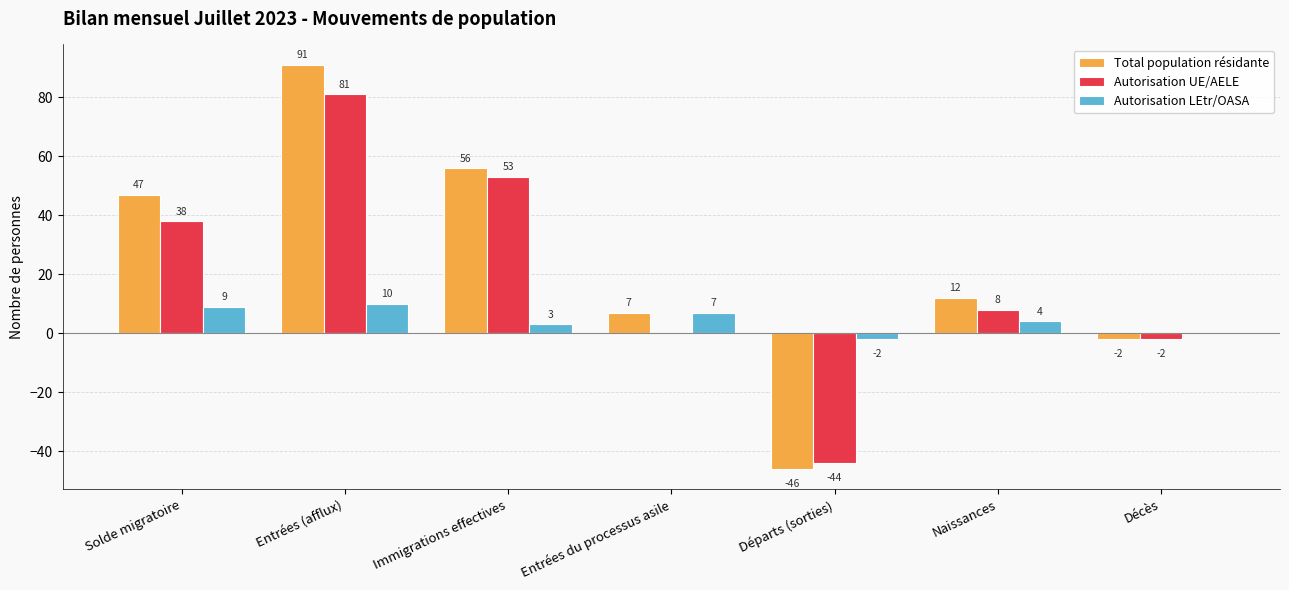

How many data points does each series have?

7